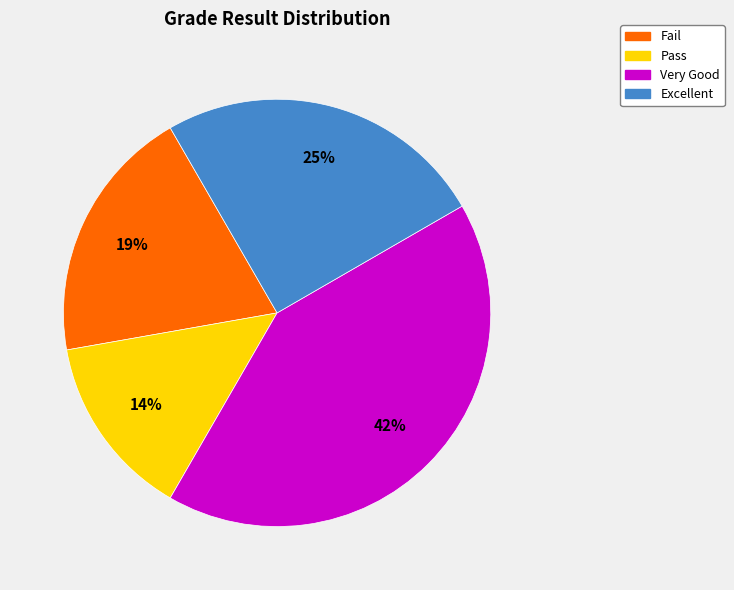

The Very Good slice represents 32% of the pie. True or false?

False